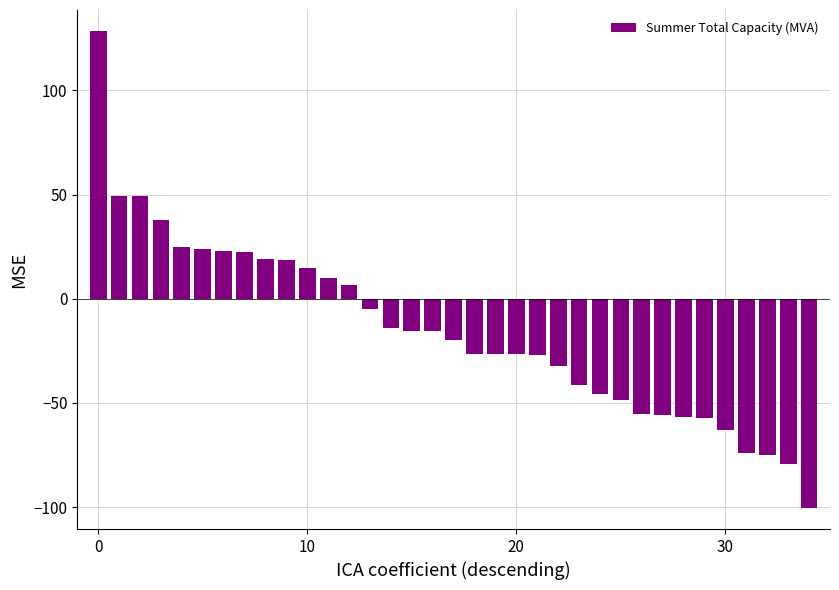

What is the value of the 19th bar from the left?

-26.4